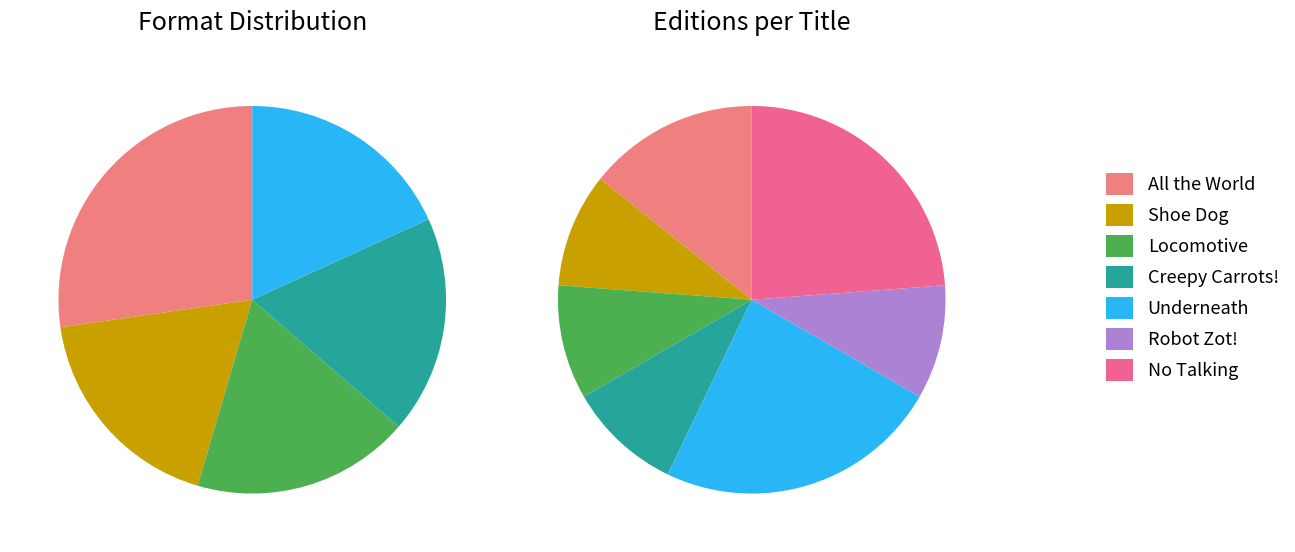

True or false: Locomotive accounts for 10% of the total.

True